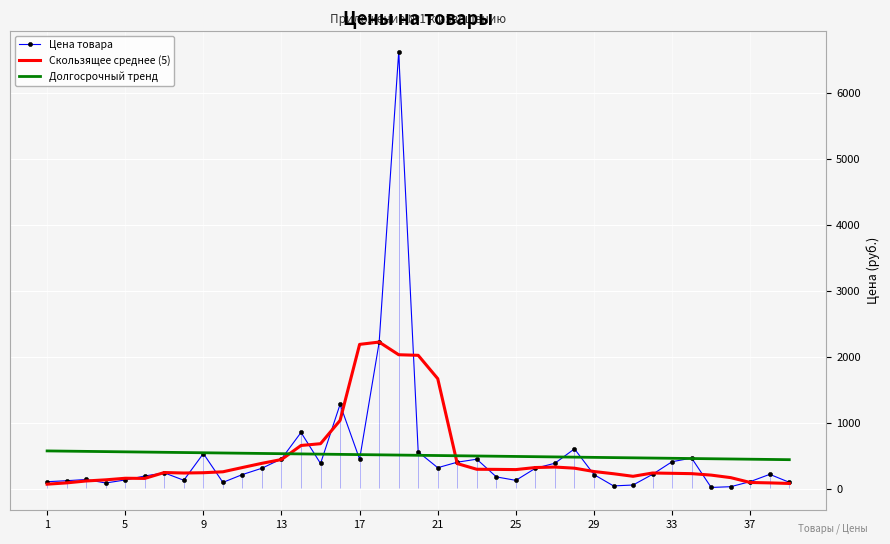

Which series ends up on top after the final intersection of Долгосрочный тренд and Скользящее среднее (5)?

Долгосрочный тренд